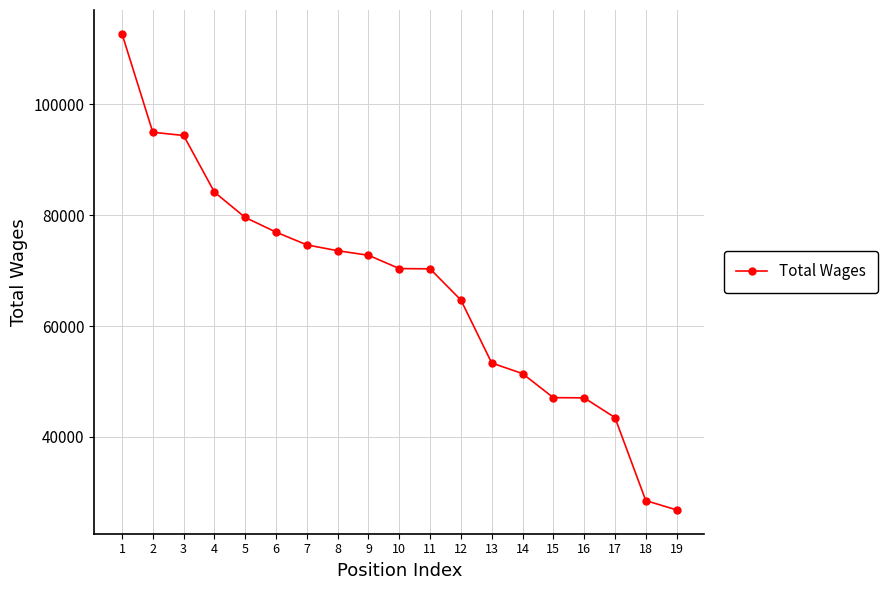

Does the chart display data point markers on the line(s)?

Yes